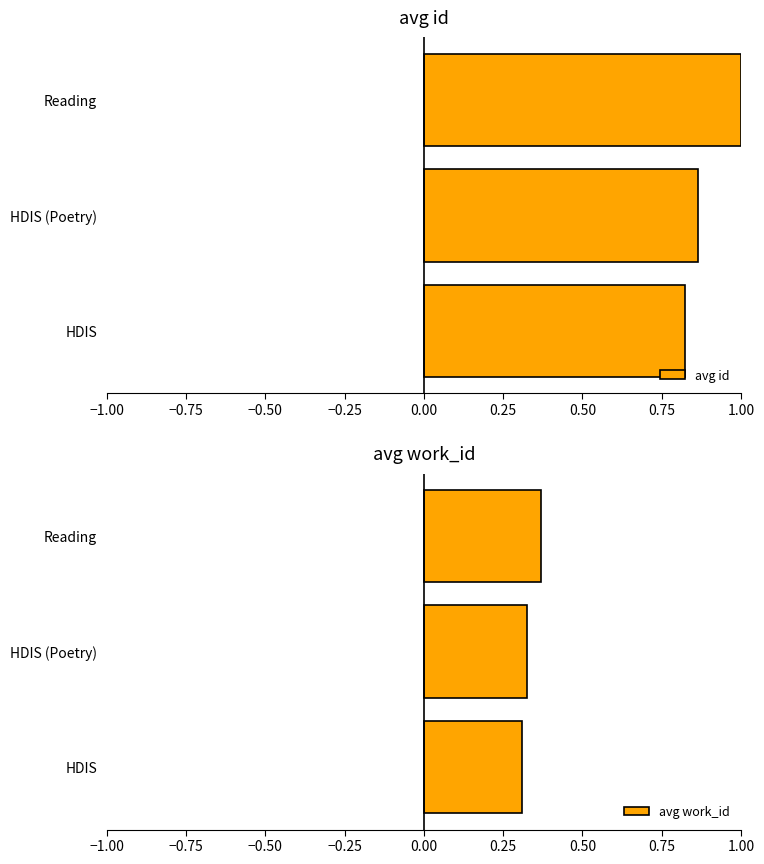

List the labels in order of avg id value, largest first.

Reading, HDIS (Poetry), HDIS